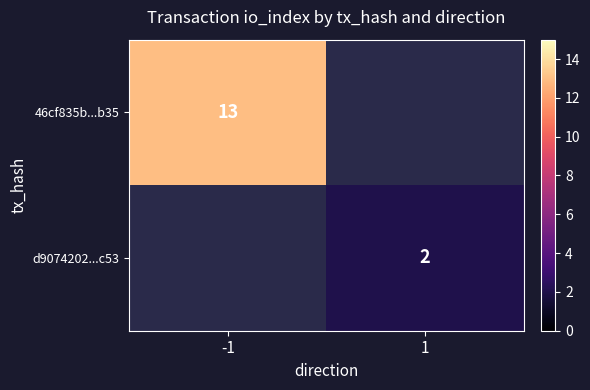

The value of d9074202...c53 at 1 is 2. True or false?

True